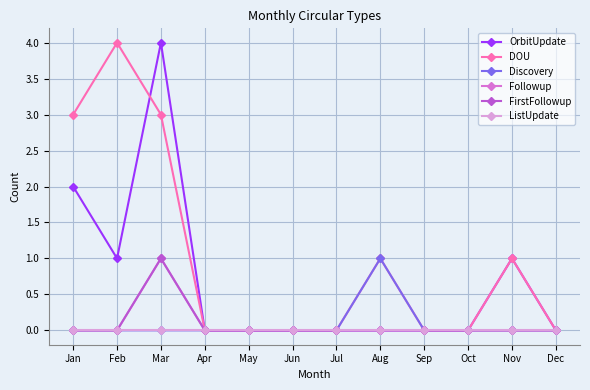

The DOU series shows 0 at Jun. True or false?

True